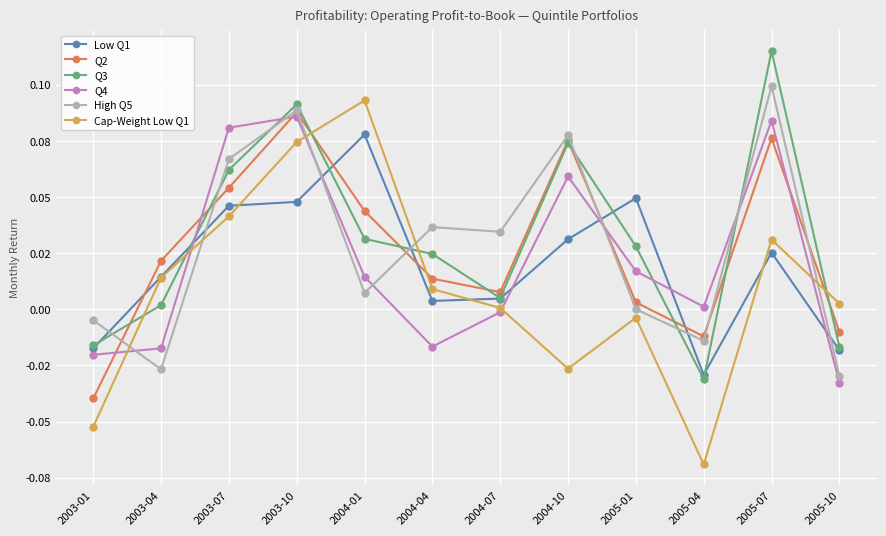

What is the total value across all series at 2005-01?

0.1